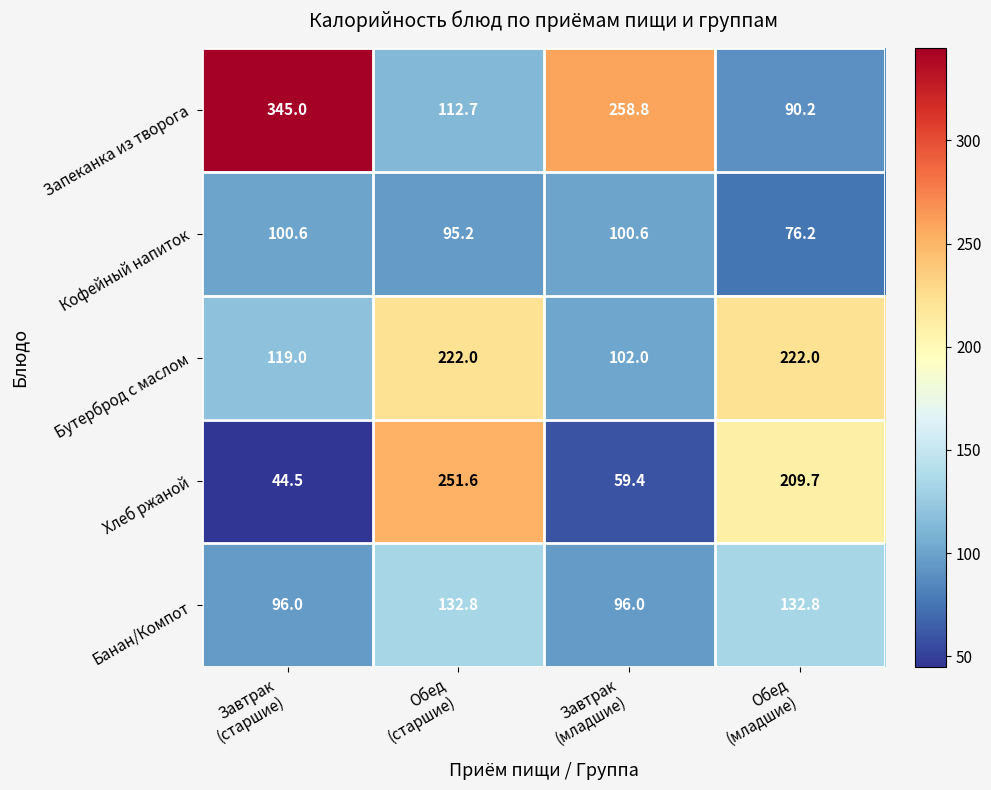

List the series in order of their overall mean, lowest first.

Кофейный напиток, Банан/Компот, Хлеб ржаной, Бутерброд с маслом, Запеканка из творога